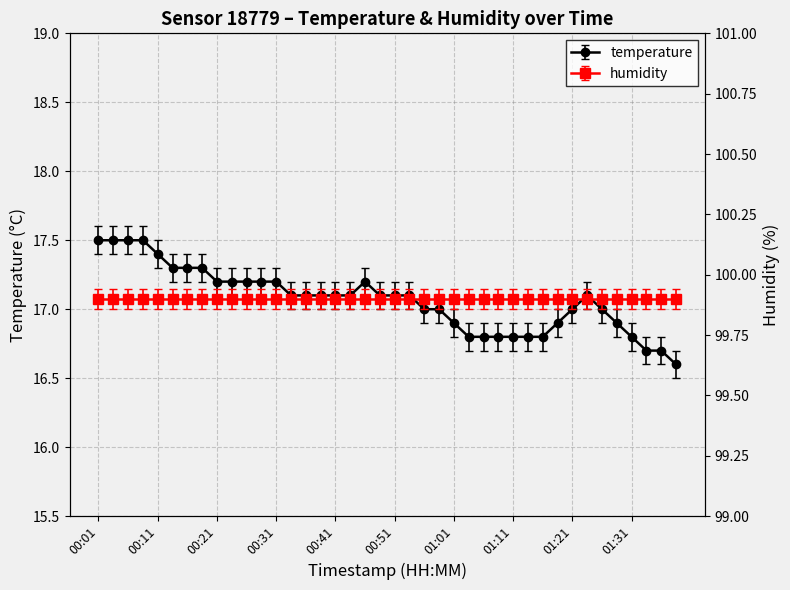

Which category has the lowest value across all series?

01:38